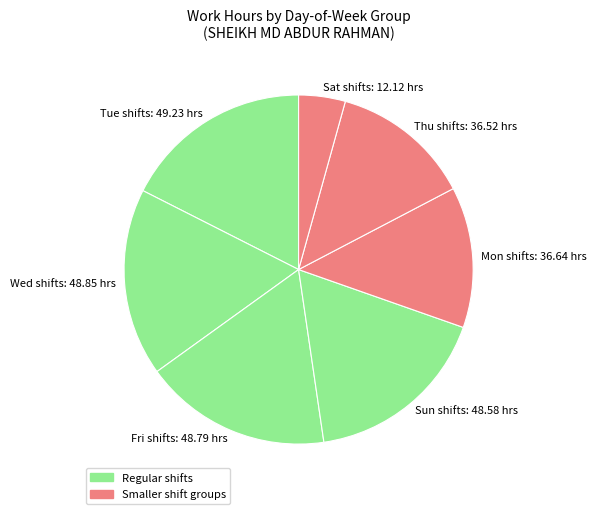

Between Sat shifts: 12.12 hrs and Wed shifts: 48.85 hrs, which is larger?

Wed shifts: 48.85 hrs